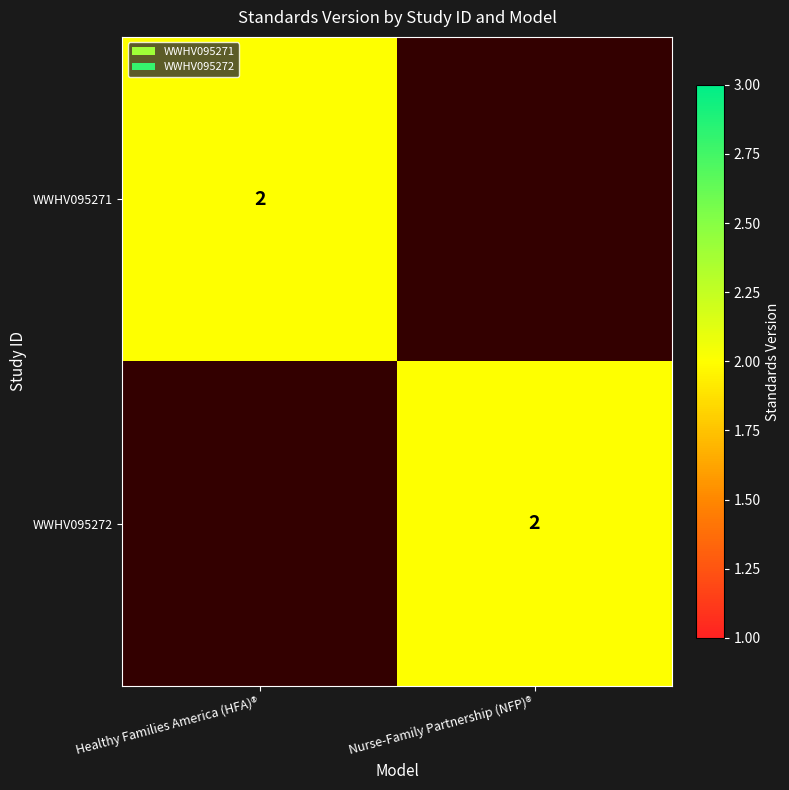

The value of WWHV095272 at Nurse-Family Partnership (NFP)® is 3. True or false?

False